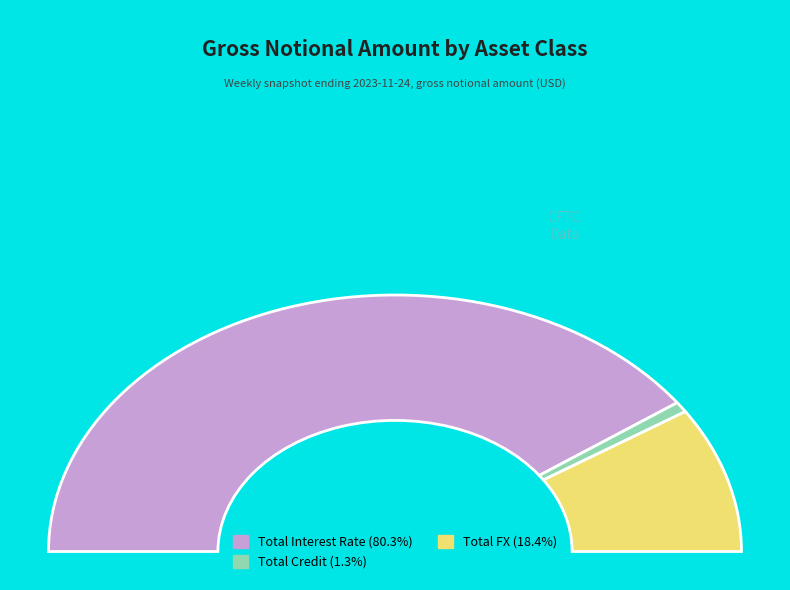

To the nearest percent, what percentage of the pie is Total FX?

18%